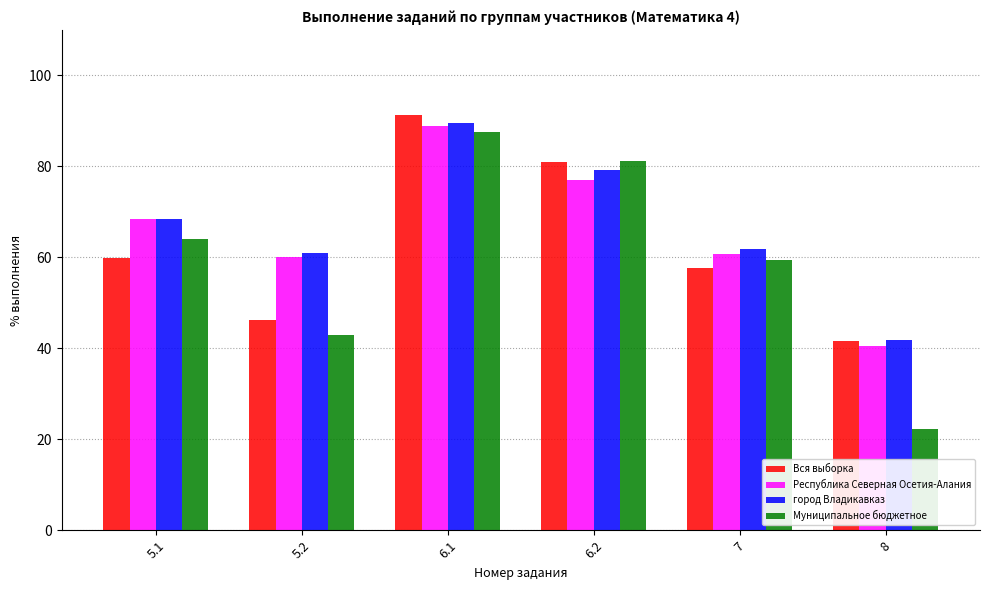

Between 5.1 and 8, which series saw the biggest shift?

Муниципальное бюджетное